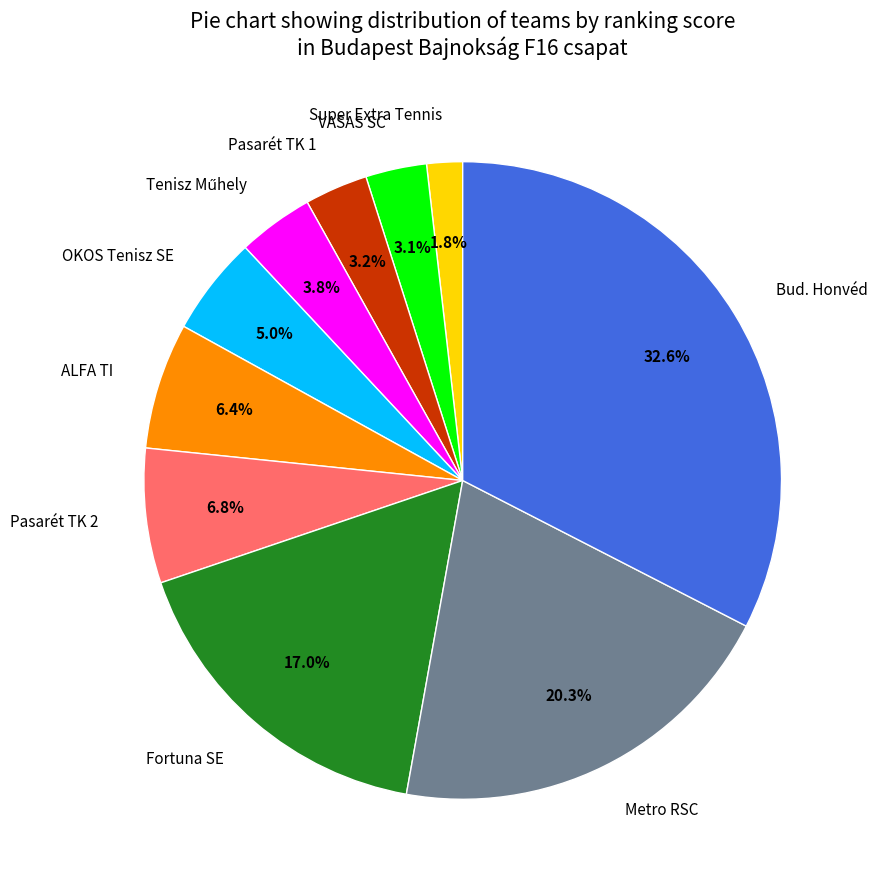

What percentage do OKOS Tenisz SE and ALFA TI together represent?

11.4%